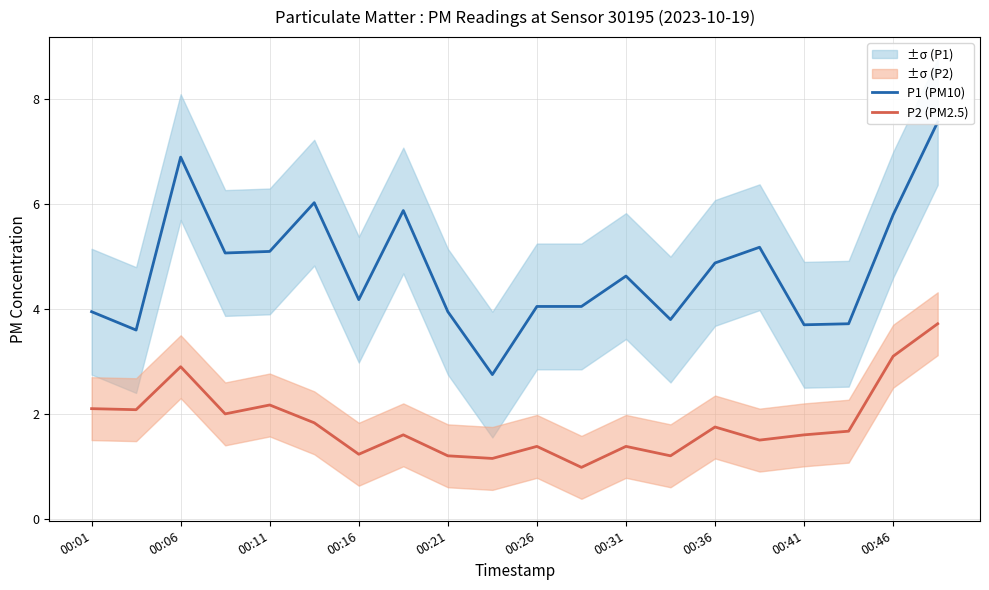

The P2 (PM2.5) series shows 3.0 at 17. True or false?

False